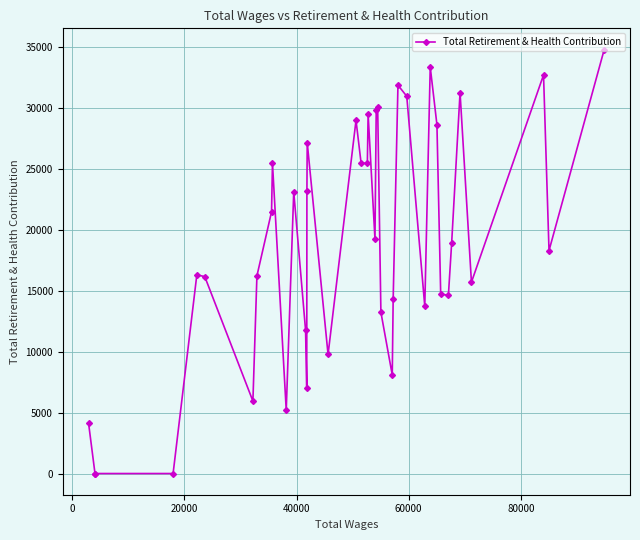

What is the difference between the second highest and second lowest values?

33325